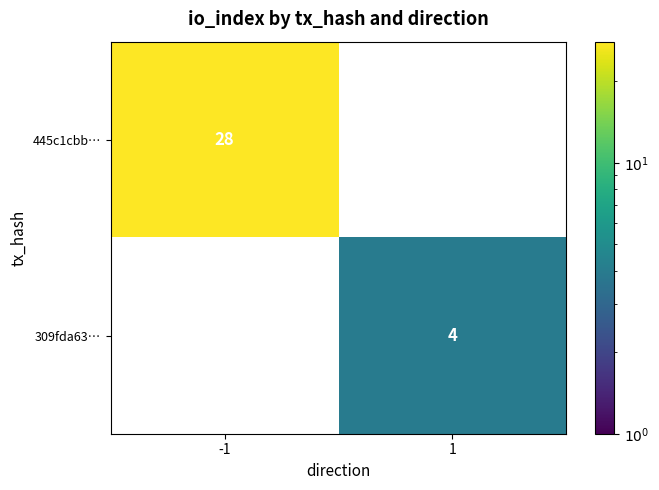

True or false: 445c1cbb… has a value of 44 at -1.

False